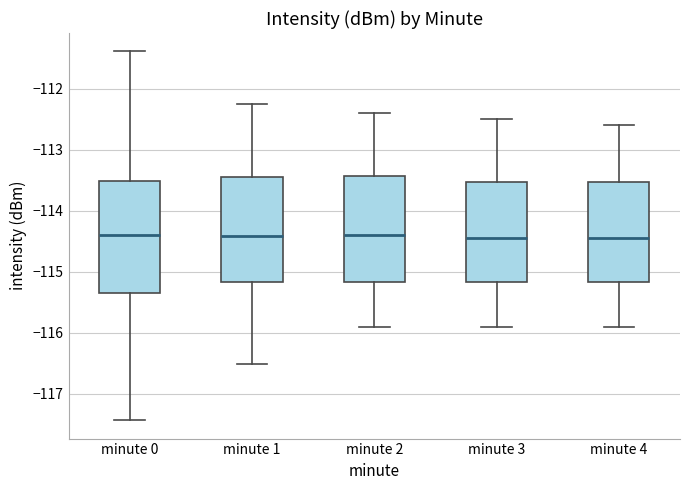

Reading left to right, read every box against the y-axis: the position of its median line, the range the box covers, and the ends of its whiskers. The values are not printed on the chart, so give them approximately, as read against the axis.

minute 0: median -114.4, box -115.3 to -113.5, whiskers -117.4 to -111.4
minute 1: median -114.4, box -115.2 to -113.4, whiskers -116.5 to -112.3
minute 2: median -114.4, box -115.2 to -113.4, whiskers -115.9 to -112.4
minute 3: median -114.4, box -115.2 to -113.5, whiskers -115.9 to -112.5
minute 4: median -114.4, box -115.2 to -113.5, whiskers -115.9 to -112.6